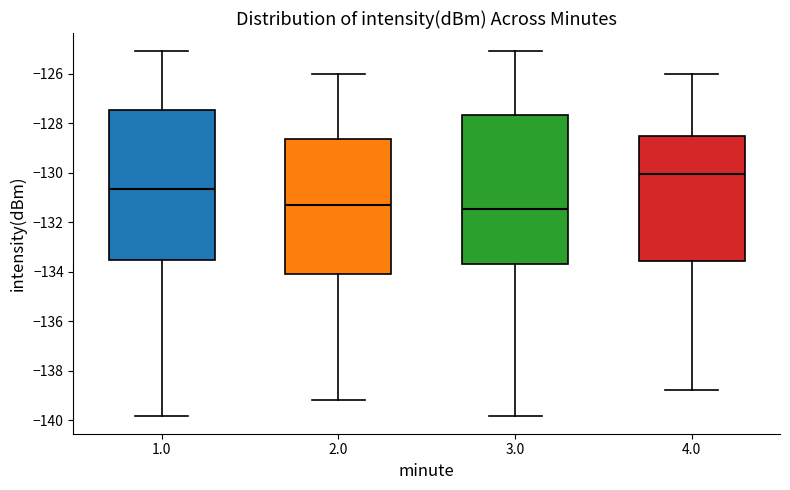

Reading left to right, transcribe this box plot: for each box, give where its median line is, the range the box spans, and where its two whiskers end, as read against the y-axis. The values are not printed on the chart, so give them approximately, as read against the axis.

1.0: median -130.6, box -133.6 to -127.4, whiskers -139.8 to -125.0
2.0: median -131.4, box -134.2 to -128.6, whiskers -139.2 to -126.0
3.0: median -131.4, box -133.6 to -127.6, whiskers -139.8 to -125.0
4.0: median -130.0, box -133.6 to -128.6, whiskers -138.8 to -126.0